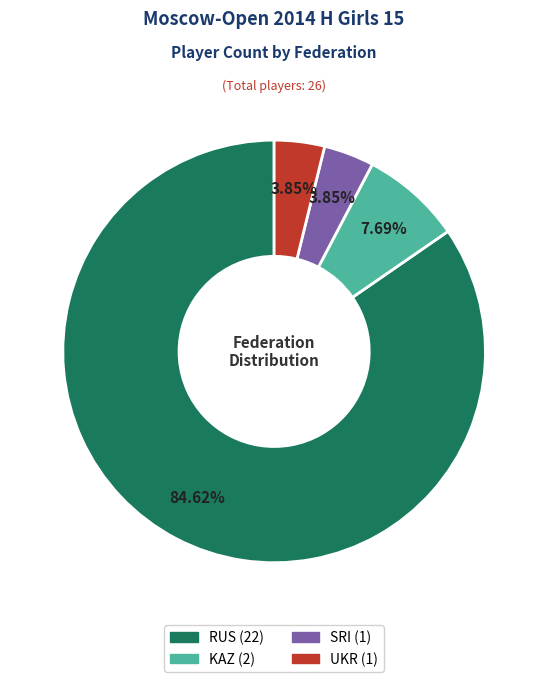

Which slice is the largest?

RUS